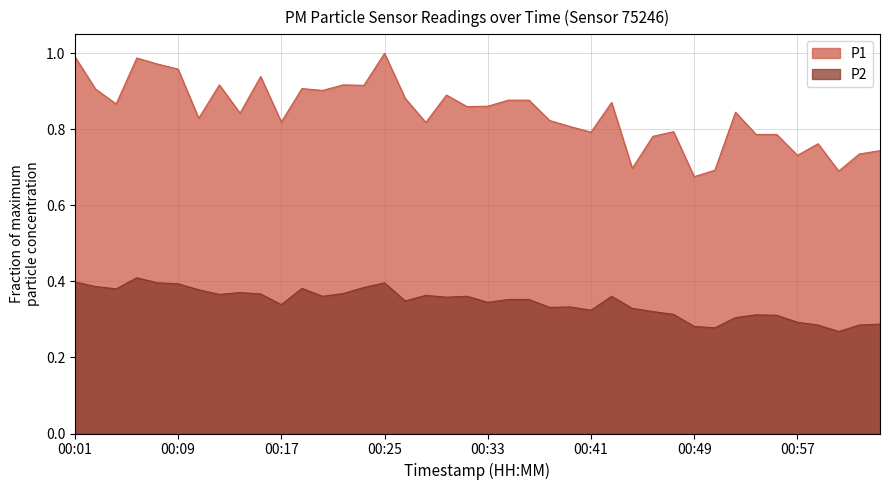

Where is the first local minimum for P1?

00:04